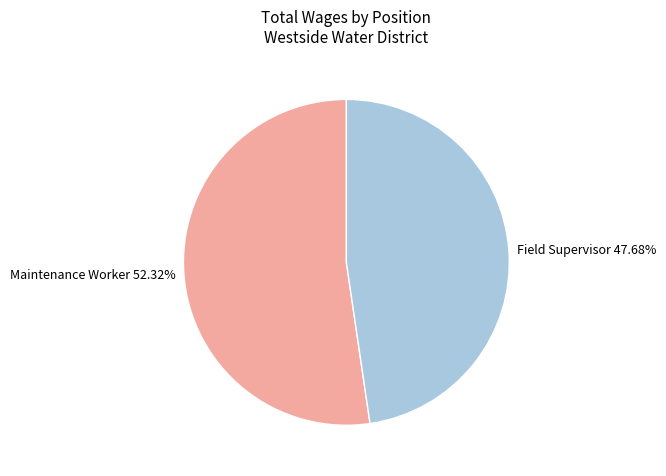

How many slices are in this pie chart?

2